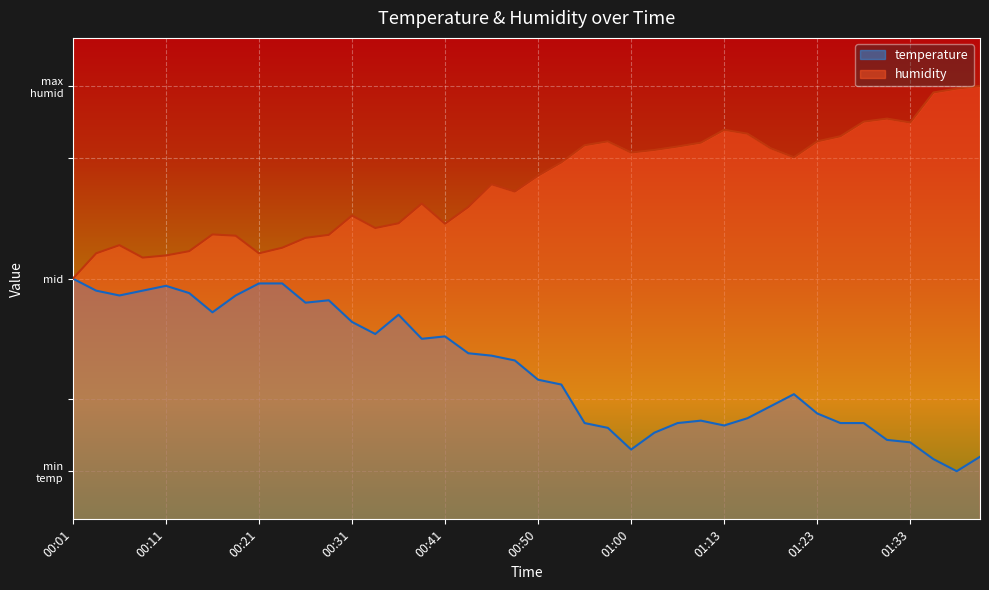

At which category is the sum across all series the highest?

00:23